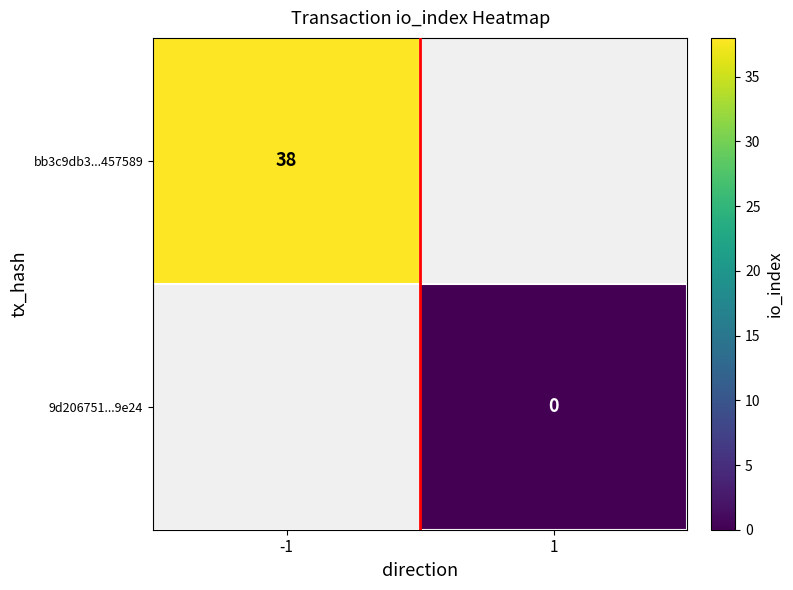

The value of bb3c9db3...457589 at -1 is 38. True or false?

True